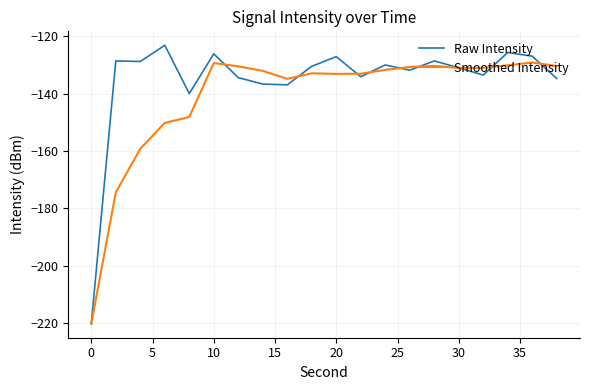

List the series in order of their peak value, highest first.

Raw Intensity, Smoothed Intensity